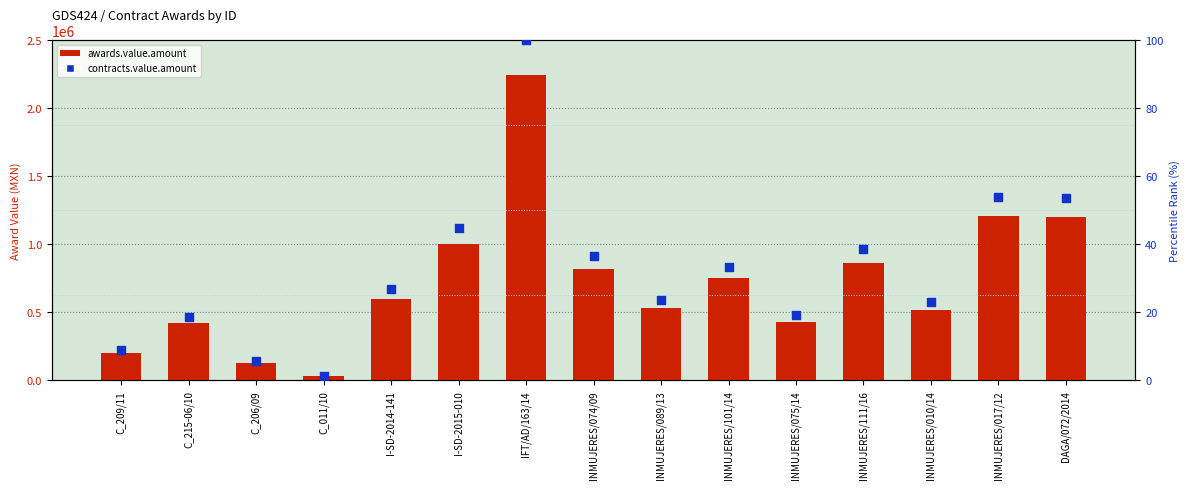

What is the total value across all series at INMUJERES/089/13?

530332.6